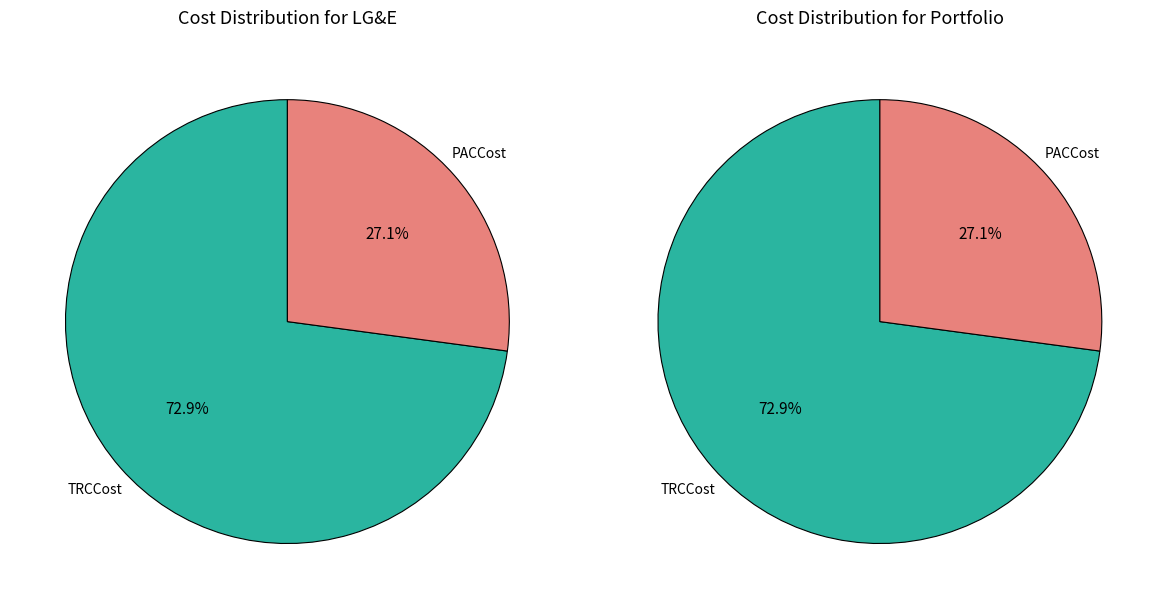

The PACCost slice represents 27% of the pie. True or false?

True